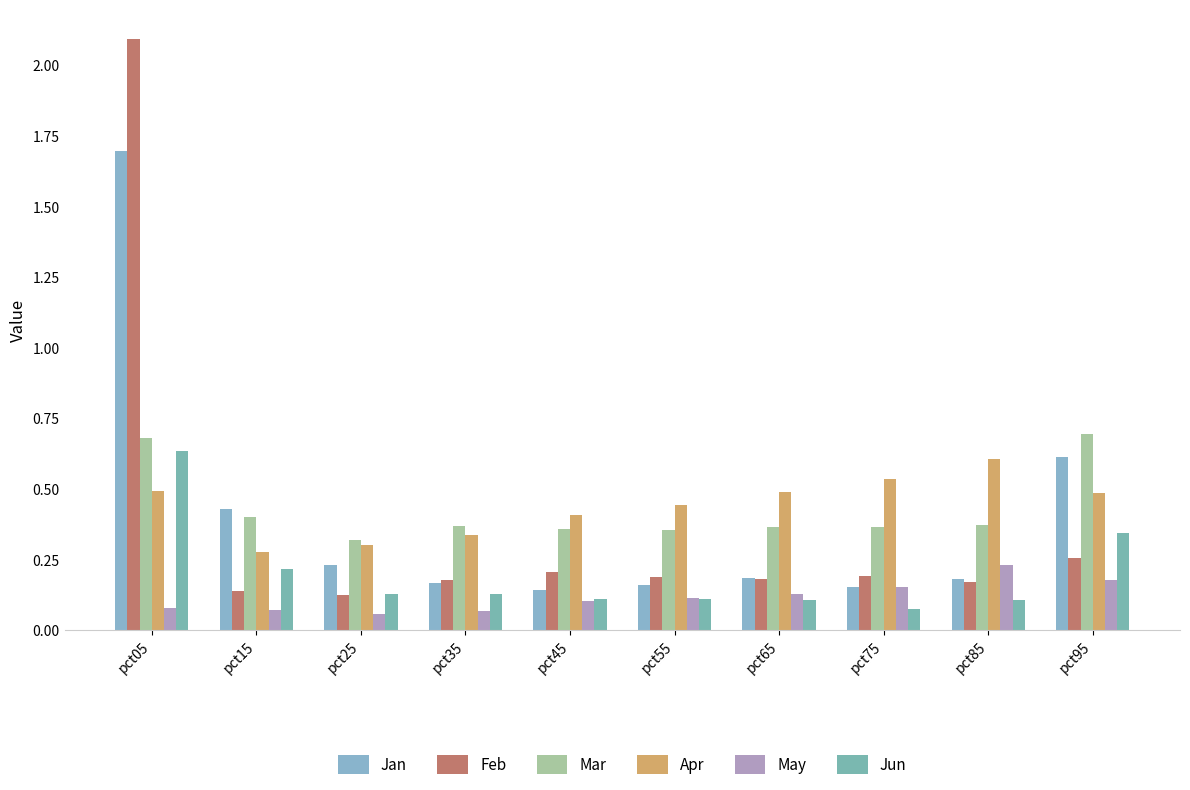

At how many categories does at least one series exceed 2?

1